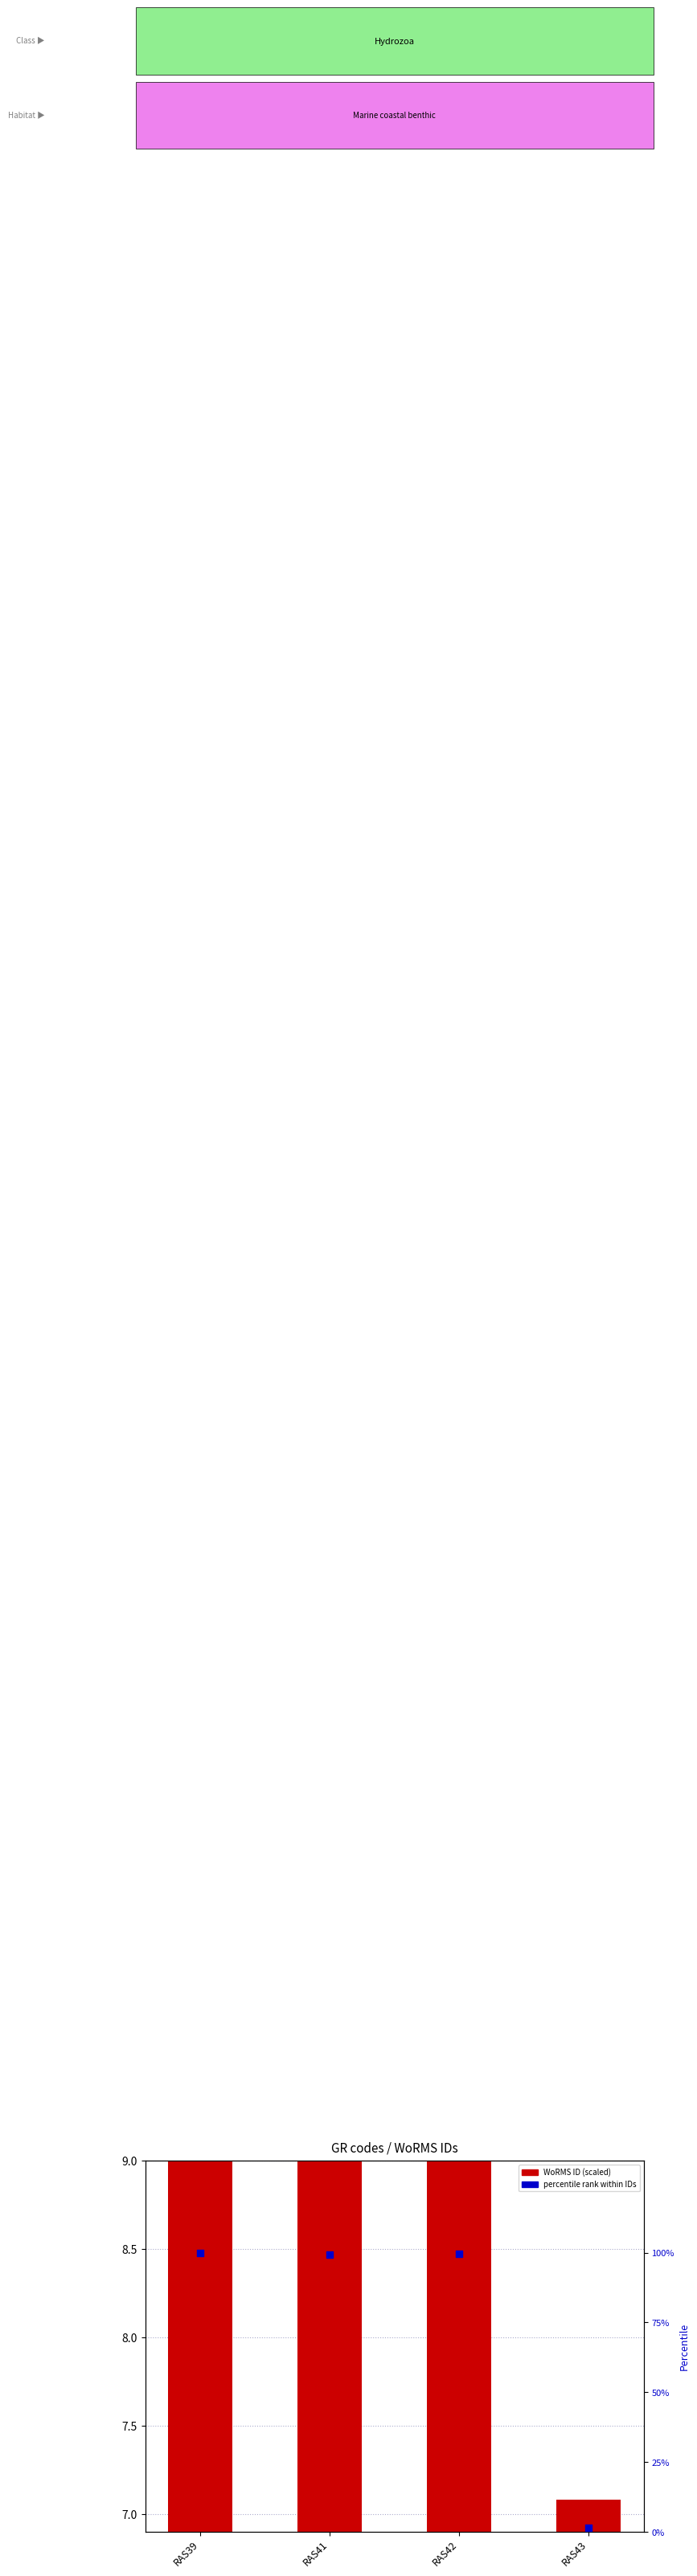

At how many categories does at least one series exceed 57?

3